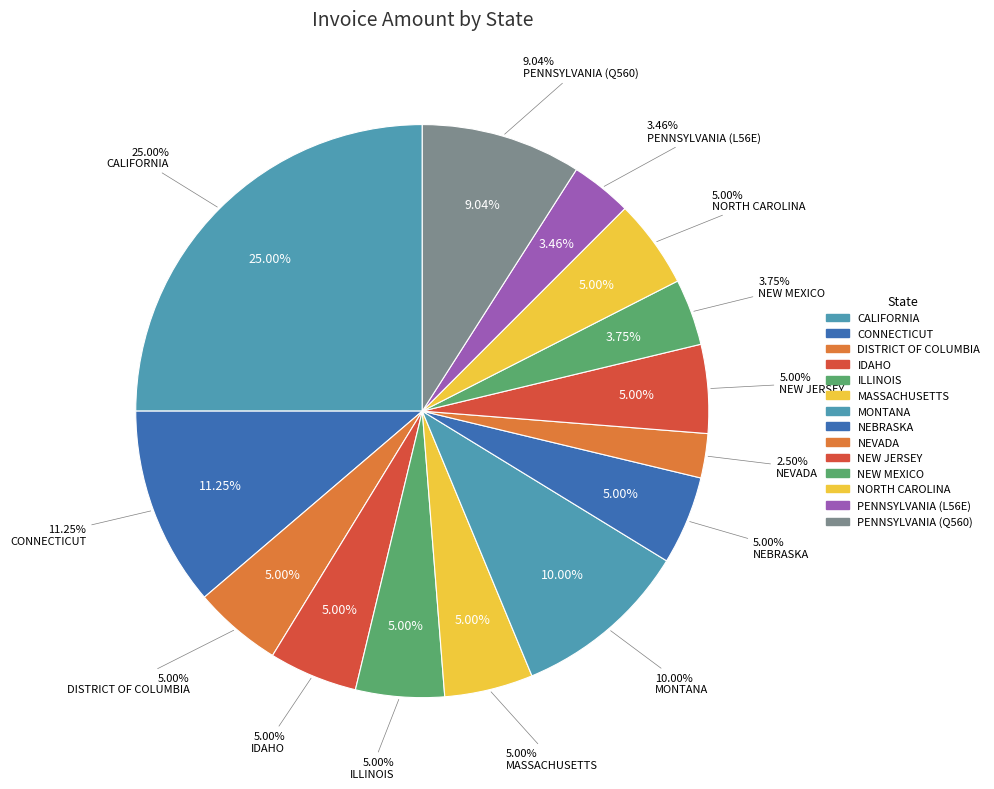

To the nearest percent, what portion does MASSACHUSETTS represent?

5%